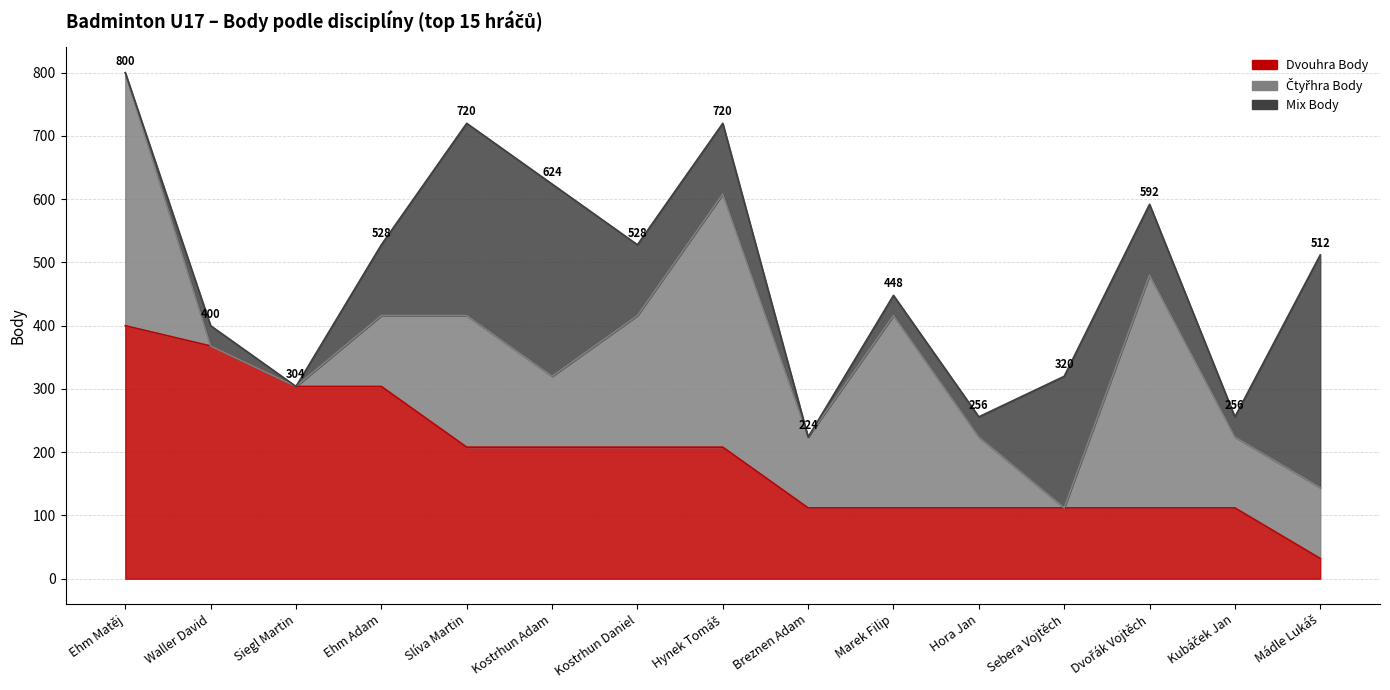

What are all the series names shown in the legend?

Dvouhra Body, Čtyřhra Body, Mix Body